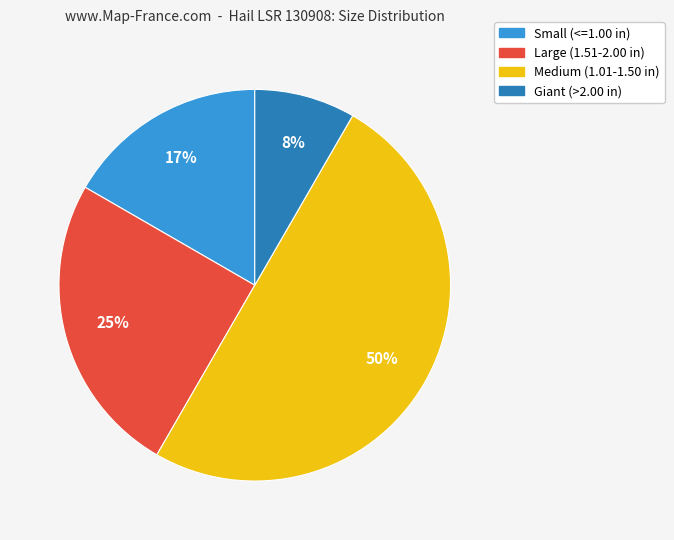

To the nearest percent, what is the difference between the largest and smallest slice percentages?

42%